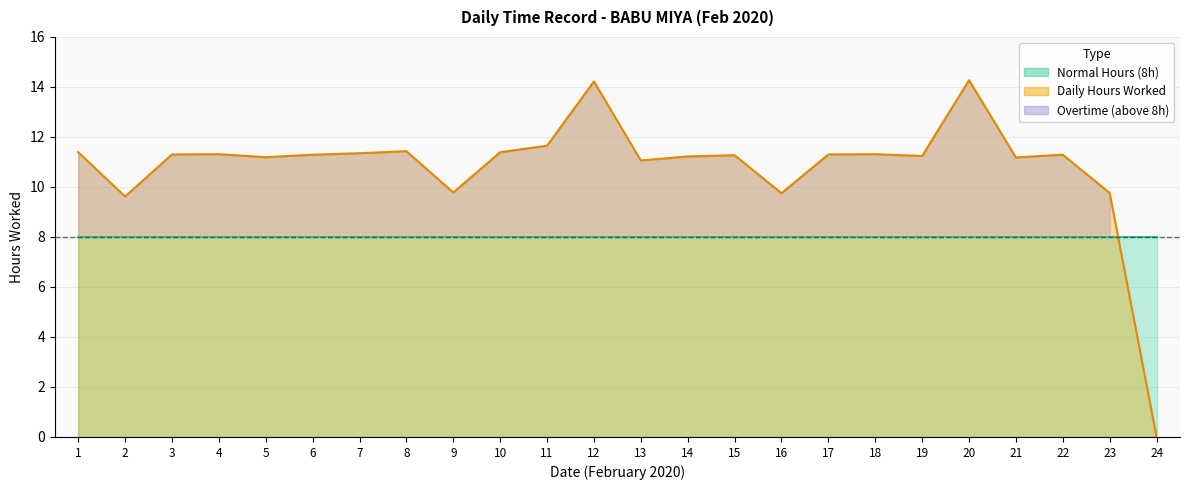

What is the value of the 10th point from the left?

11.4